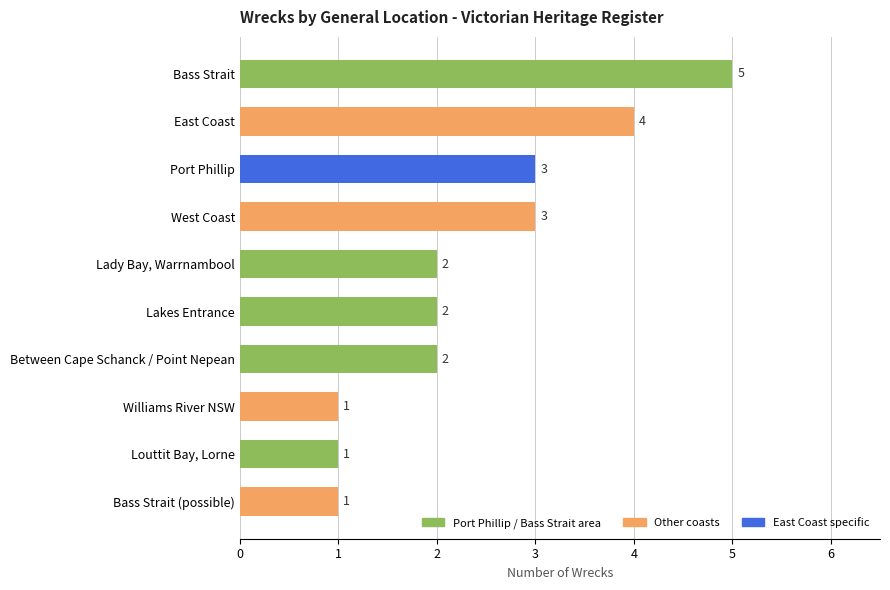

The chart shows a value of 4 at Port Phillip. True or false?

False